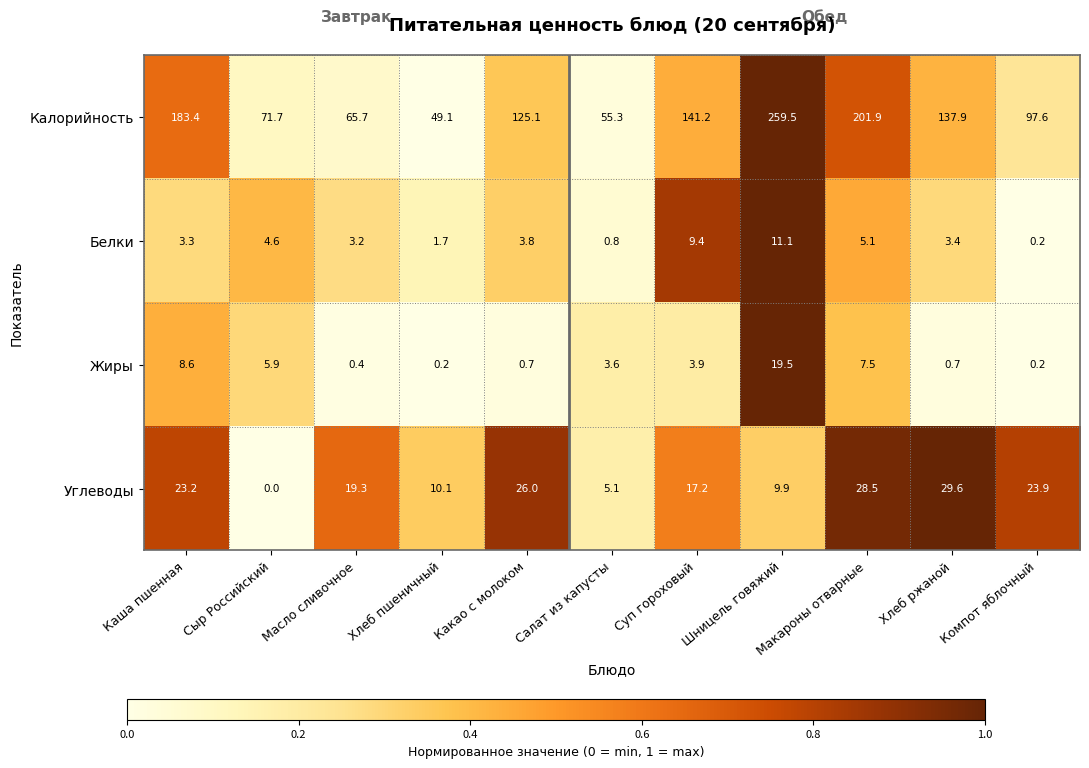

List the series in order of their peak value, lowest first.

Белки, Жиры, Углеводы, Калорийность